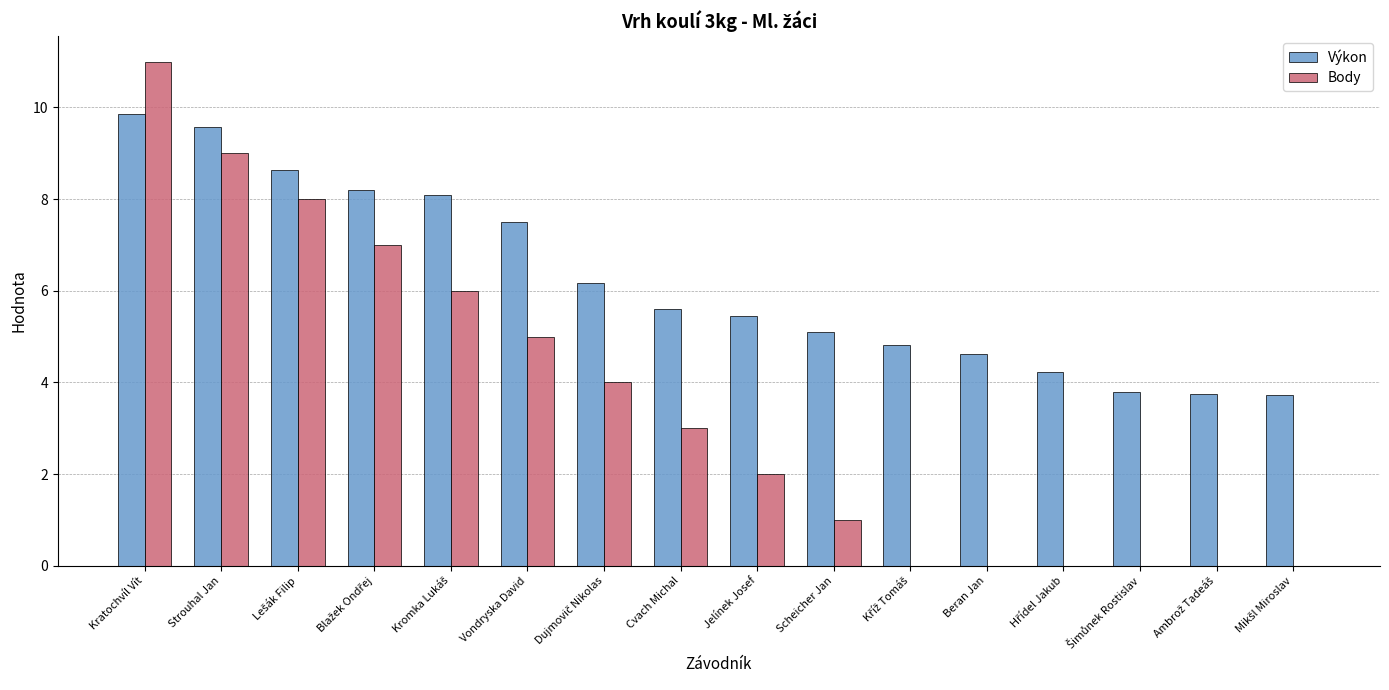

What is the total value across all series at Vondryska David?

12.5